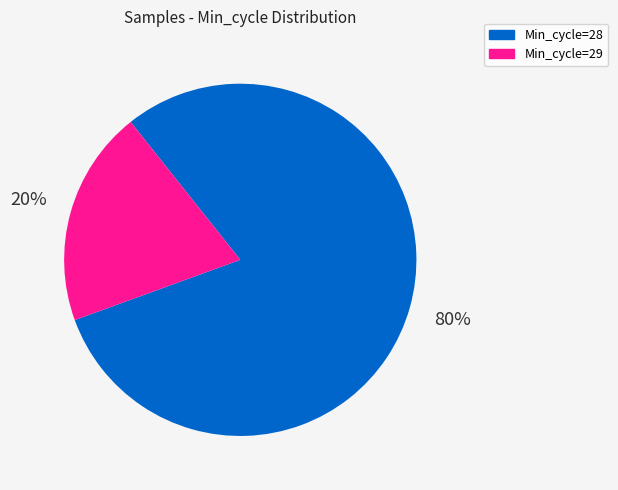

Does any single category account for the majority?

Yes